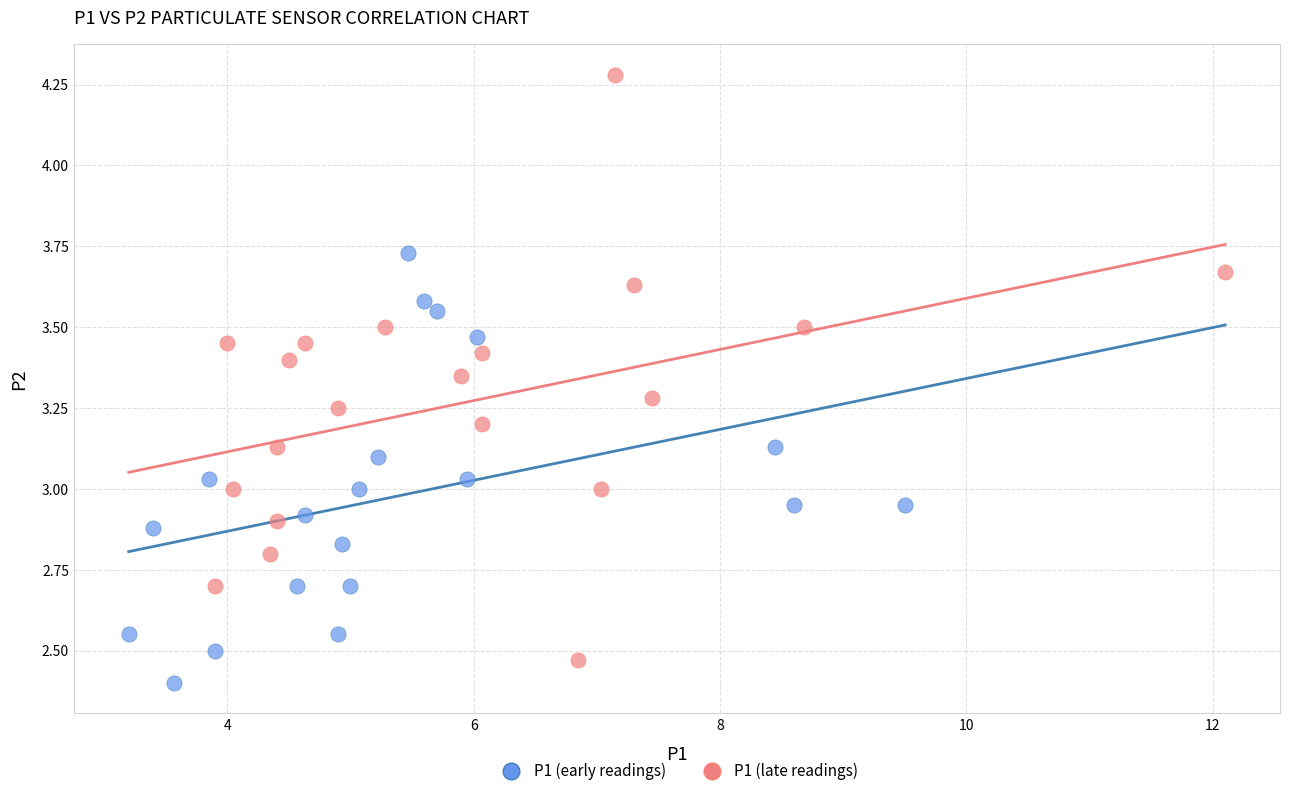

Which series reaches the maximum Y coordinate?

P1 (late readings)